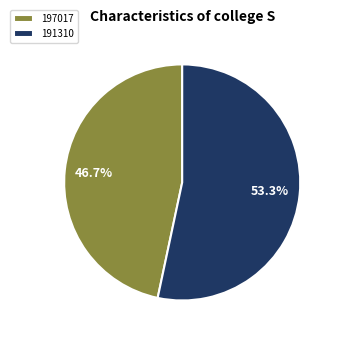

How many segments does this pie chart have?

2